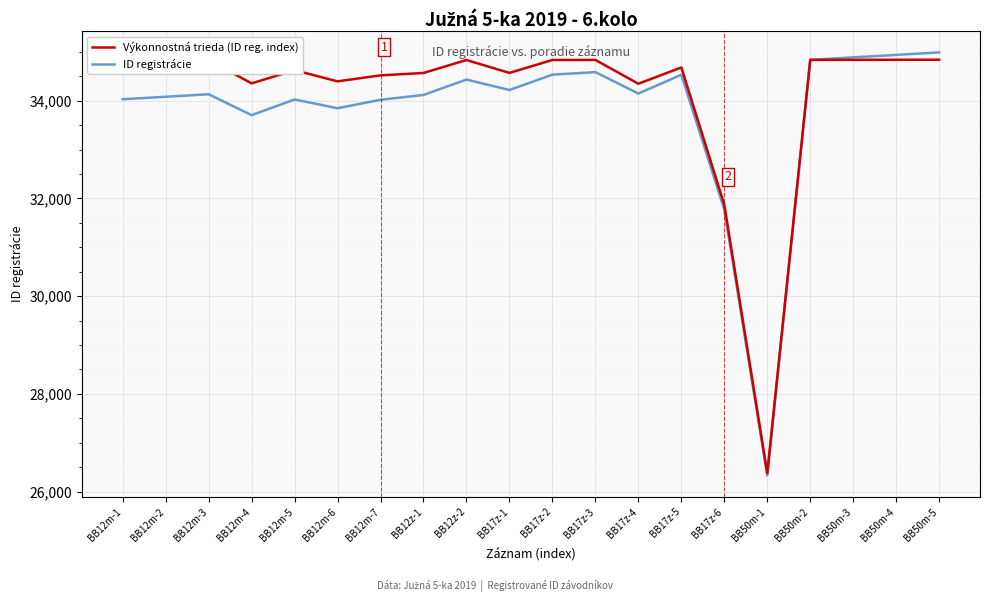

What is the highest value of the ID registrácie series?

34990